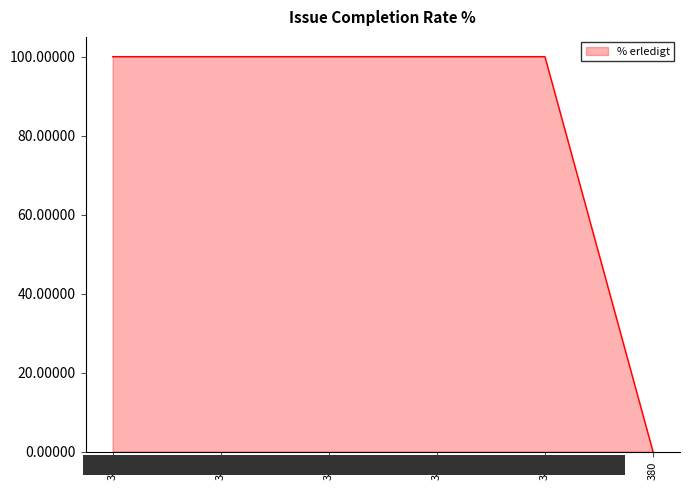

Reading right to left, extract all data points from this chart.

0	100	100	100	100	100